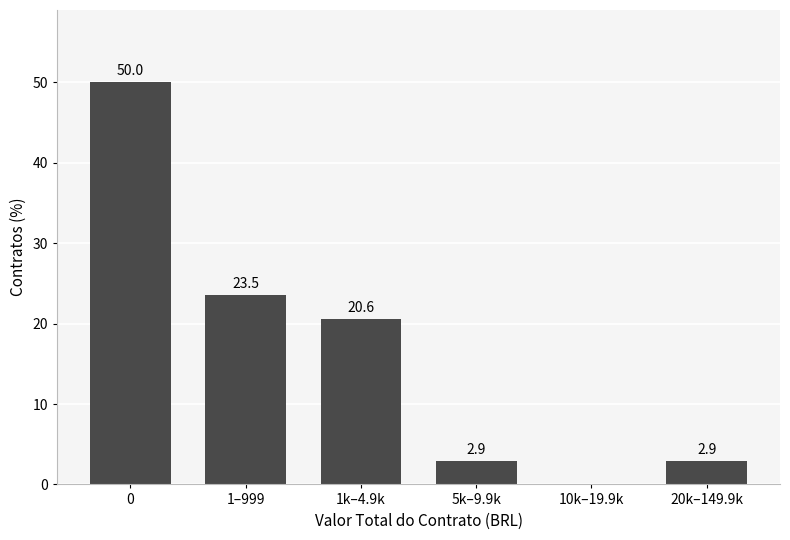

Reading left to right, list all the values displayed in this chart.

0=50.0	1–999=23.5	1k–4.9k=20.6	5k–9.9k=2.9	10k–19.9k=0.0	20k–149.9k=2.9